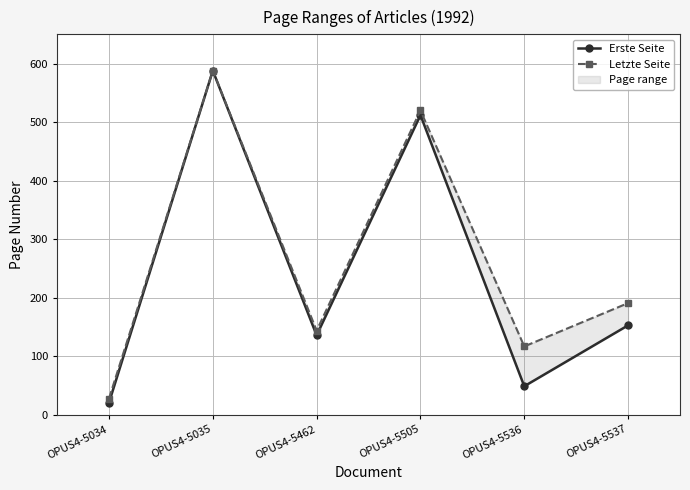

Where is the first local maximum for Letzte Seite?

OPUS4-5035